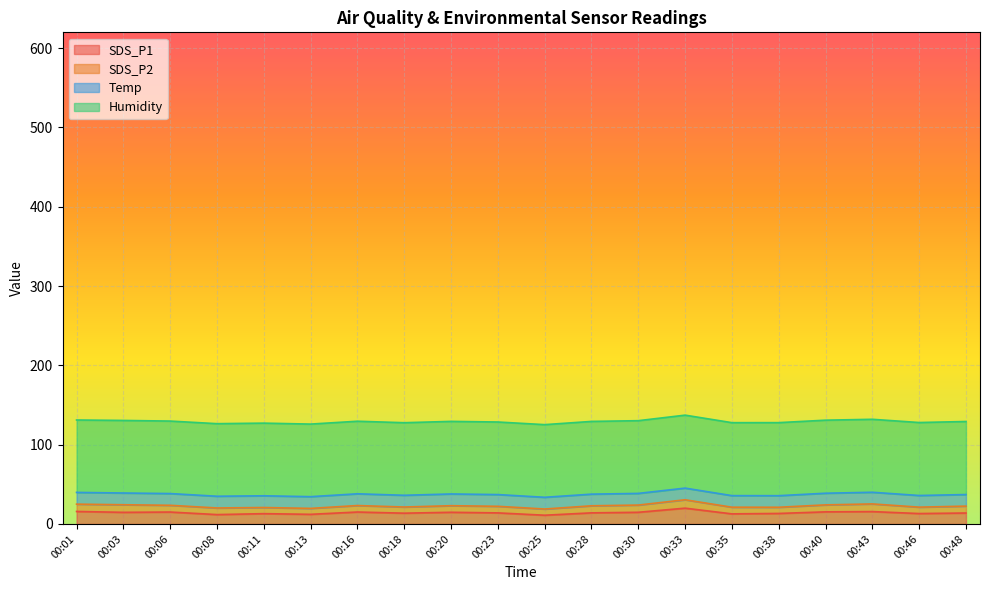

Which series has the largest total across all categories?

Humidity